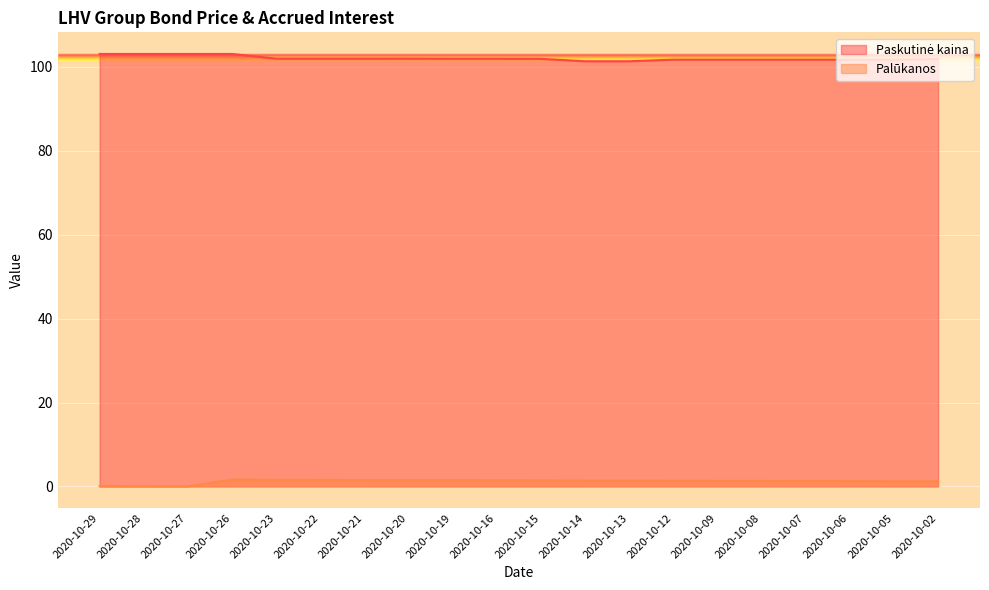

At which category does Palūkanos reach its first local peak?

2020-10-26